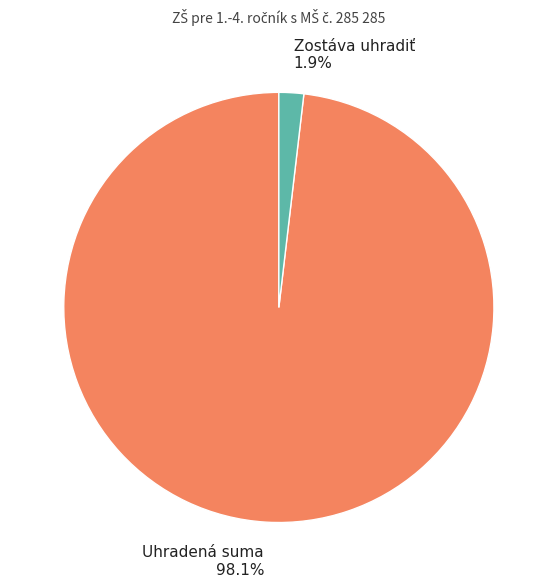

How many segments does this pie chart have?

2